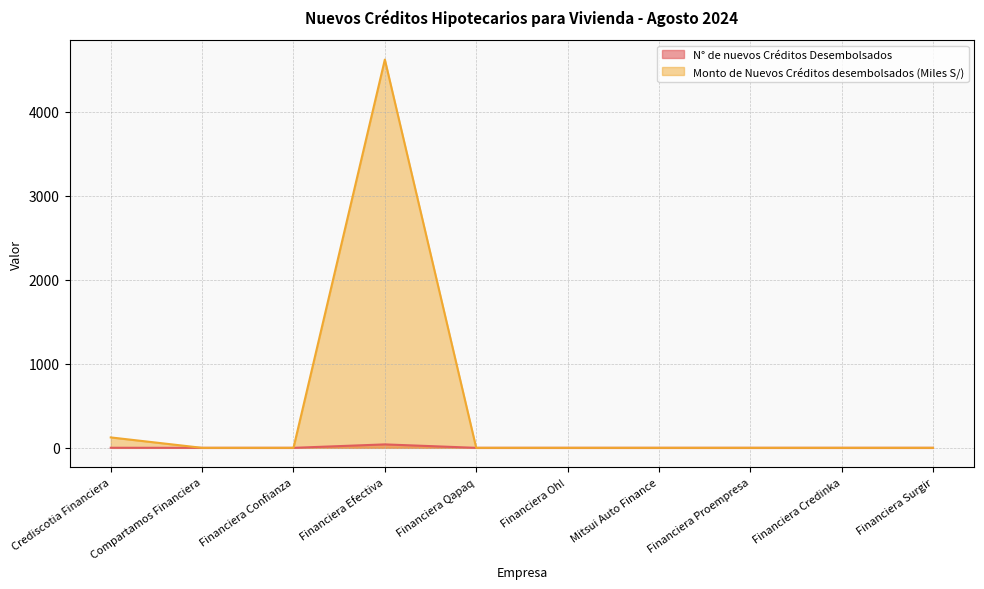

Which label corresponds to the smallest value in the chart?

Compartamos Financiera